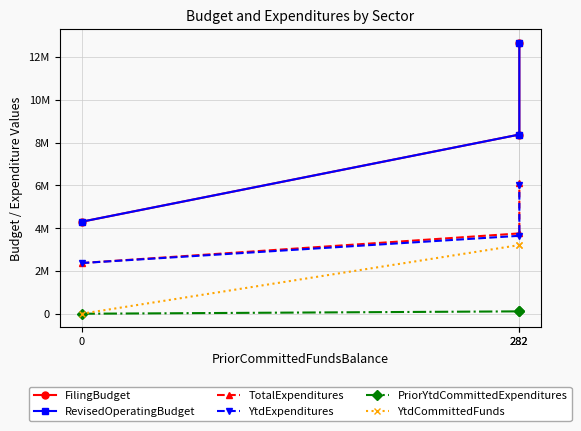

Where does the FilingBudget series first go above 8380010?

282